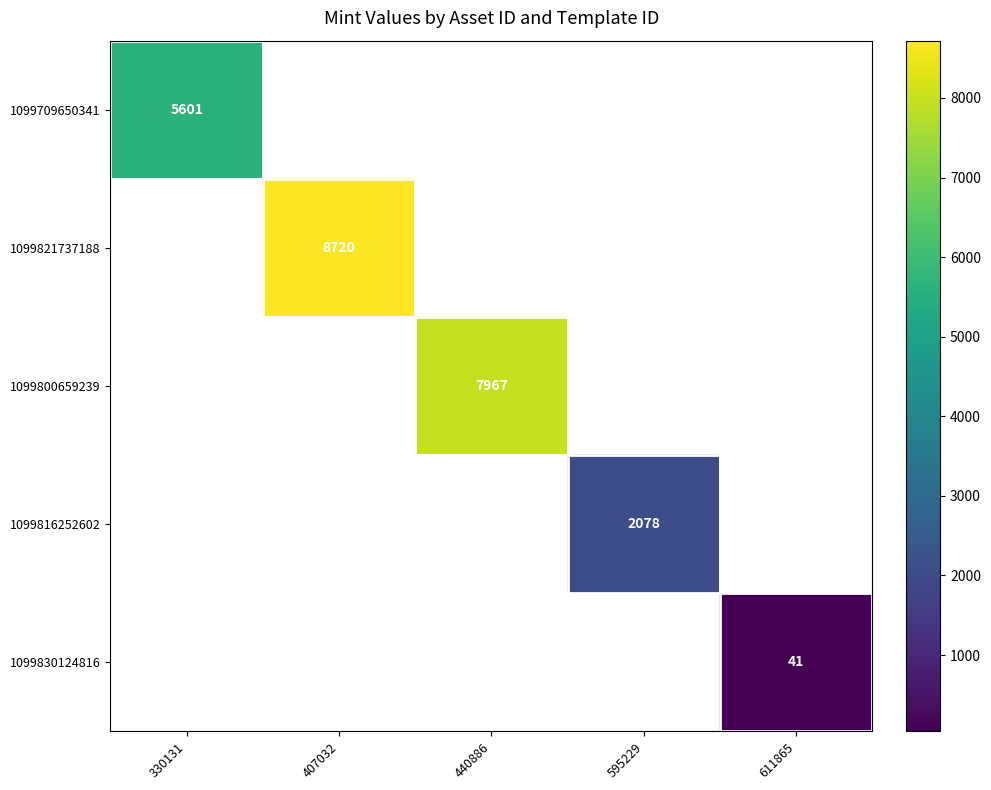

Is it true that 1099800659239 equals 11913 at 440886?

False